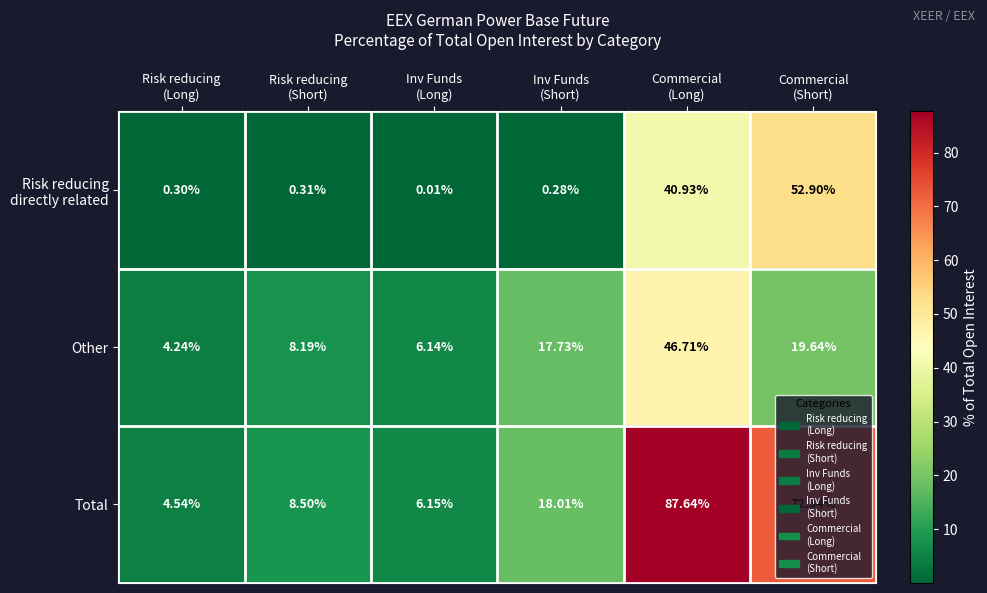

At how many categories does at least one series exceed 63?

2